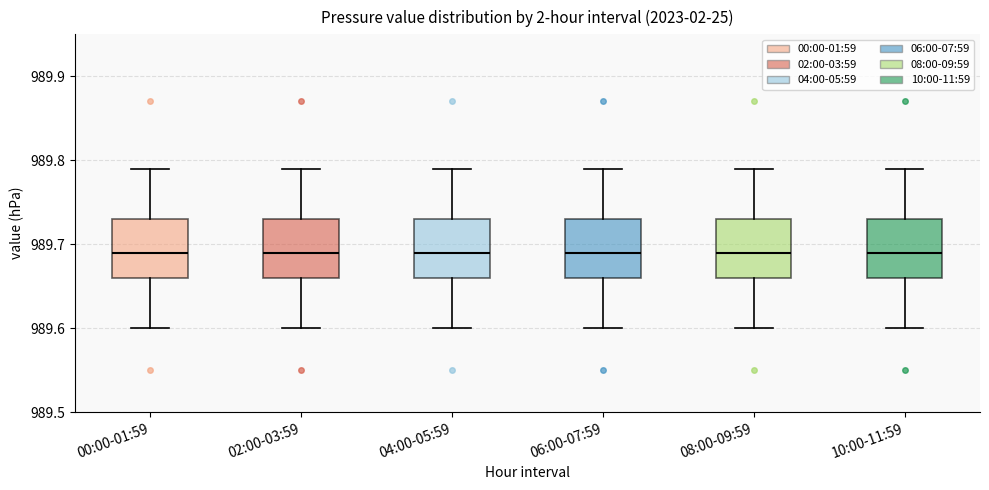

Where is the upper edge of the box for 04:00-05:59 on the y-axis? The values are not printed on the chart, so give them approximately, as read against the axis.

989.73